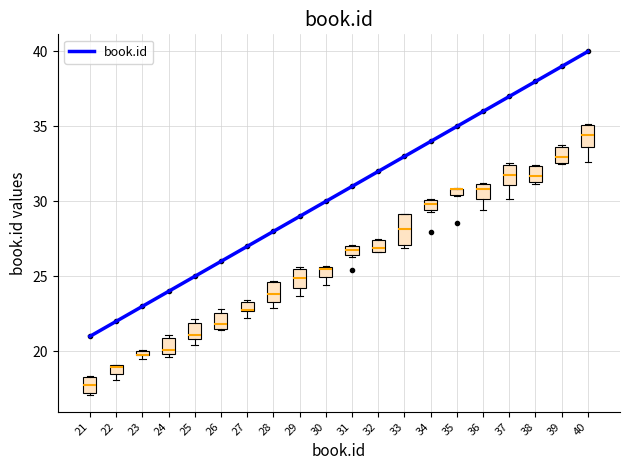

Reading right to left, list all the values displayed in this chart.

40	39	38	37	36	35	34	33	32	31	30	29	28	27	26	25	24	23	22	21